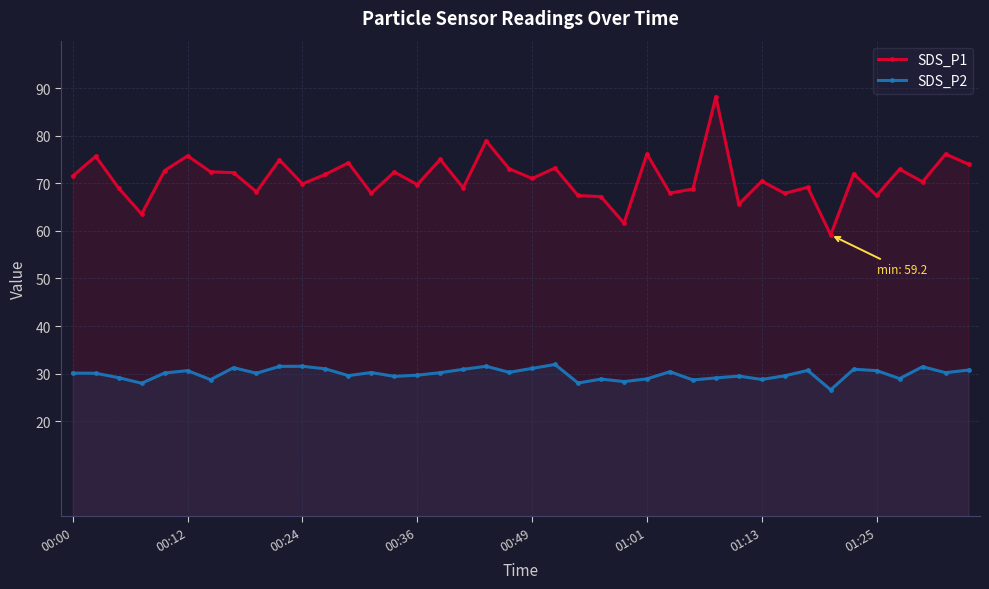

What is the difference between the SDS_P2 values at 16 and 36?

1.2